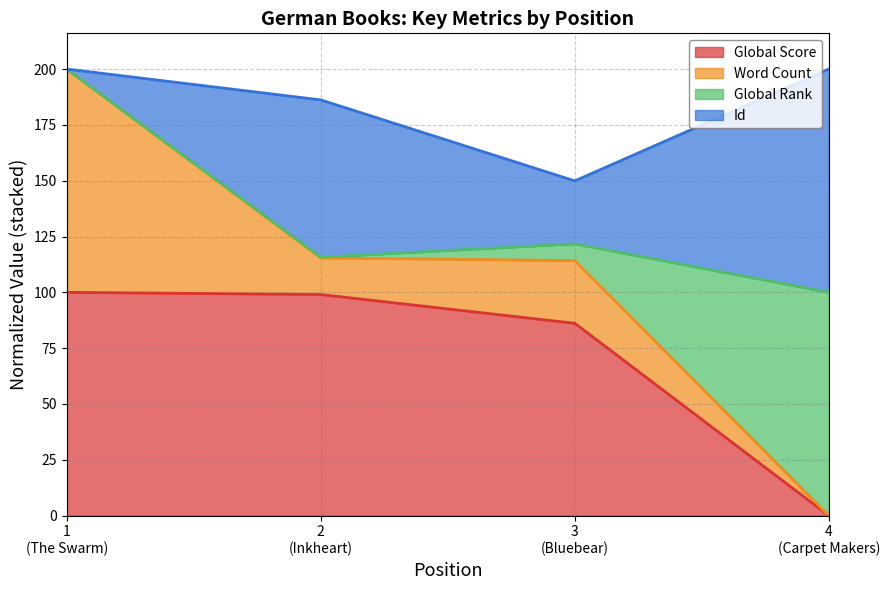

Reading left to right, what are the values for Global Score?

100.0	99.0	86.1	0.0